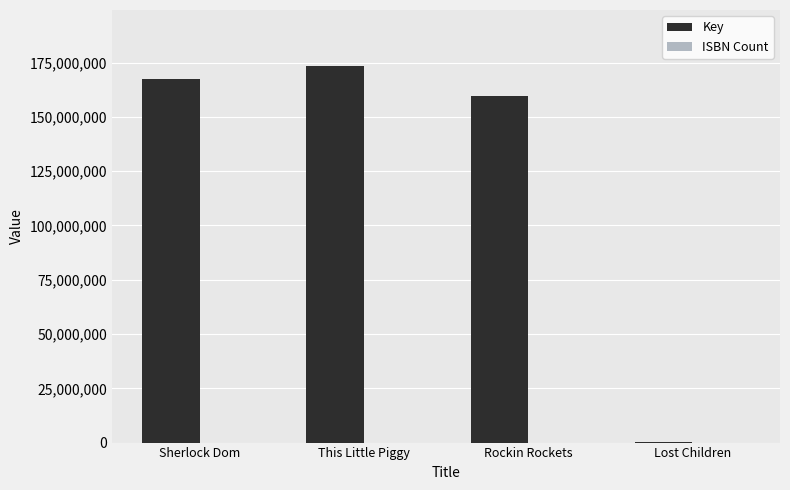

What is the sum of all Key values?

500471863